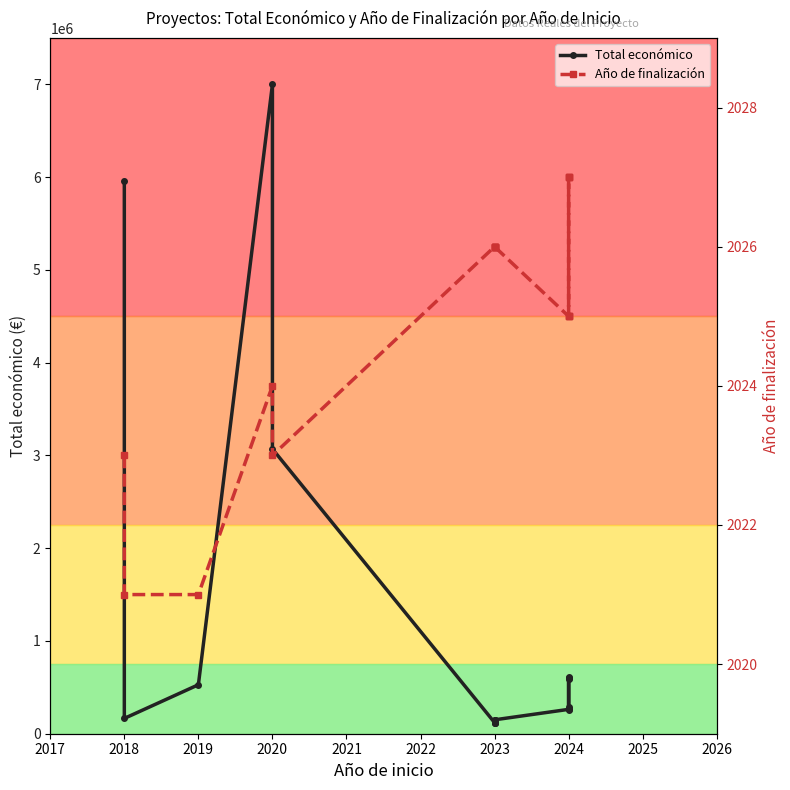

At 2024, list the series in order from largest to smallest.

Total económico, Año de finalización